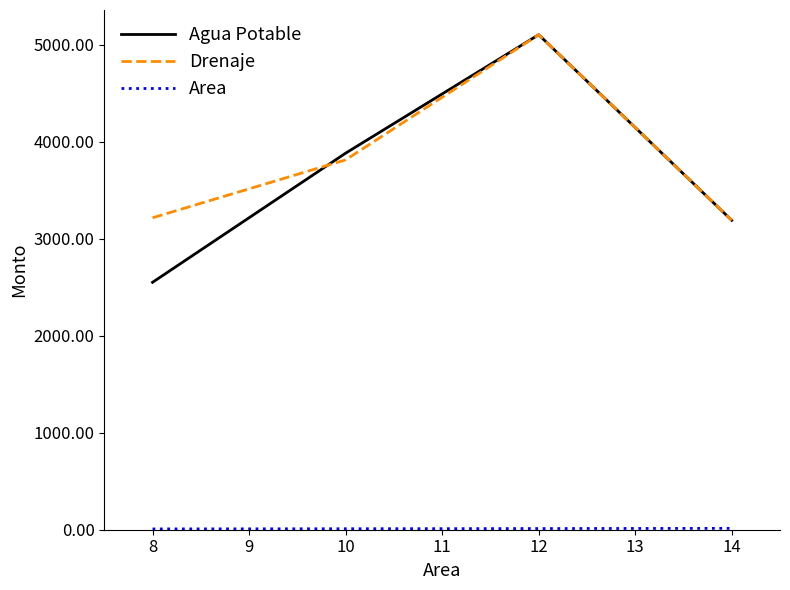

What is the maximum value for Drenaje?

5102